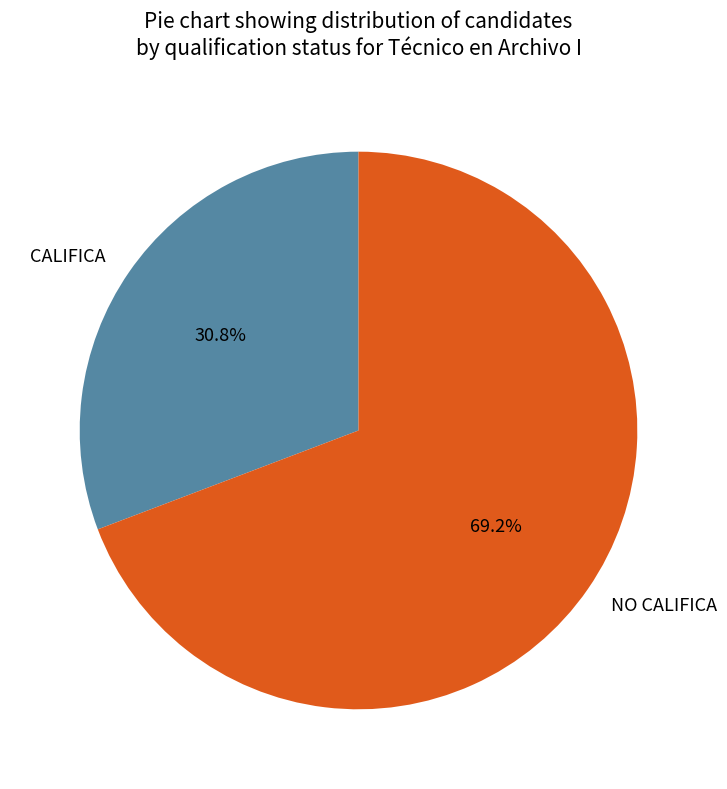

What is the largest slice in the pie chart?

NO CALIFICA